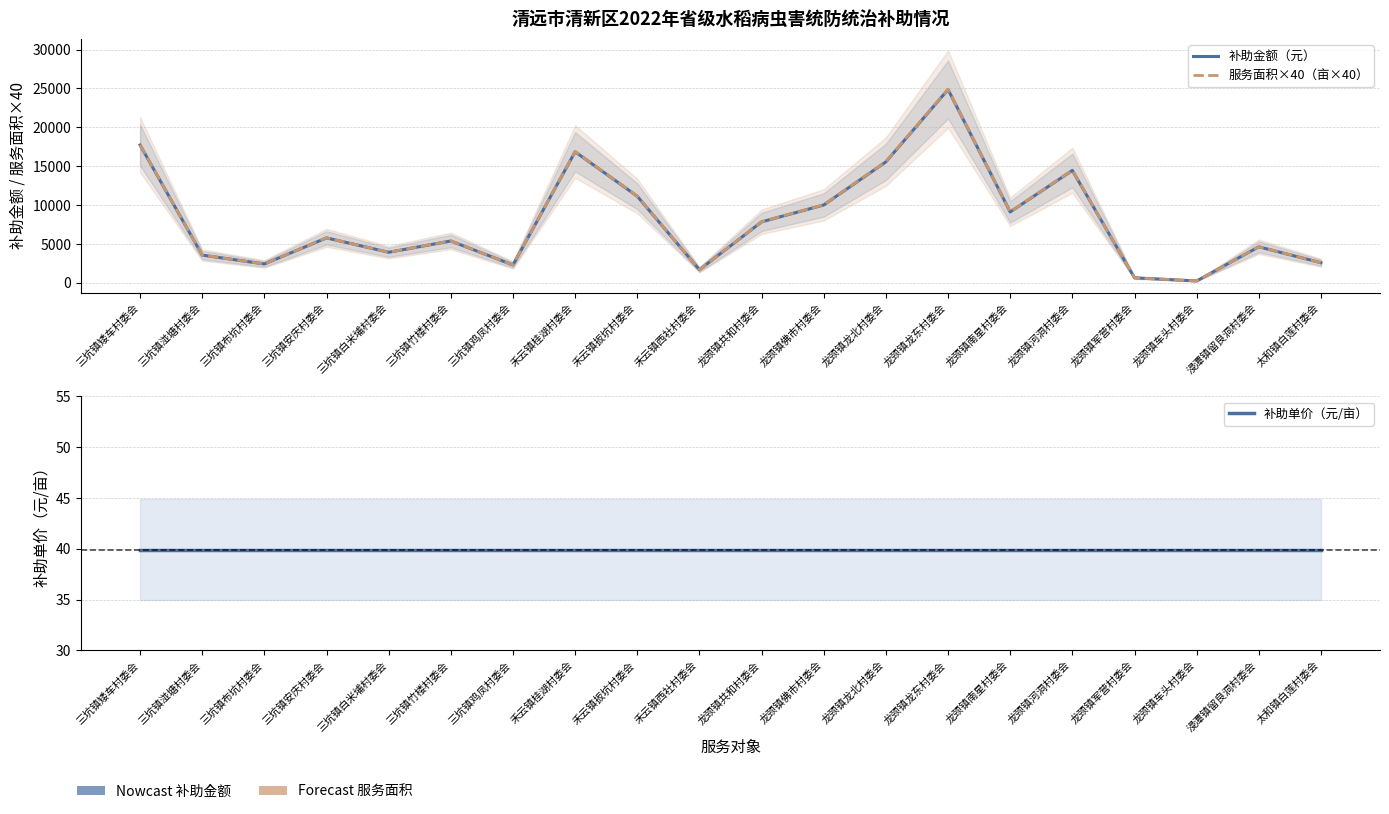

Rank the series by their maximum value, from lowest to highest.

补助单价（元/亩）, 补助金额（元）, 服务面积×40（亩×40）